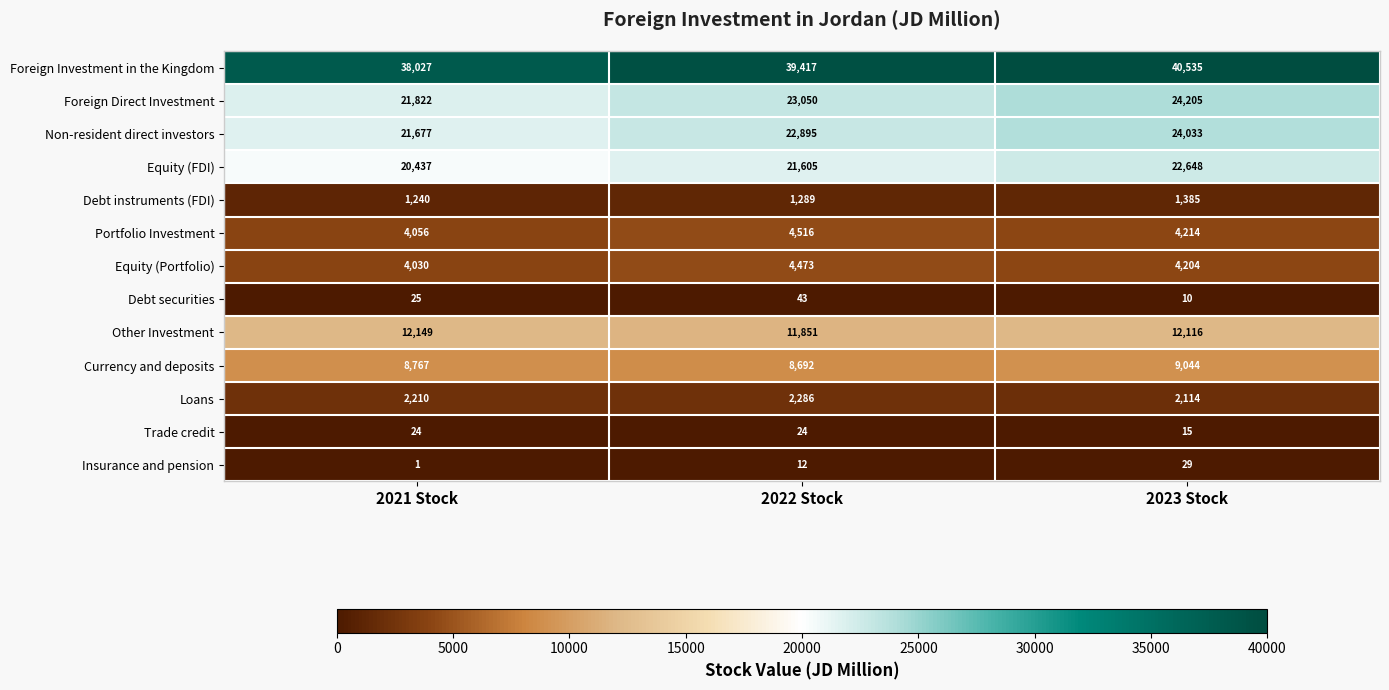

List the series in order of their peak value, highest first.

Foreign Investment in the Kingdom, Foreign Direct Investment, Non-resident direct investors, Equity (FDI), Other Investment, Currency and deposits, Portfolio Investment, Equity (Portfolio), Loans, Debt instruments (FDI), Debt securities, Insurance and pension, Trade credit